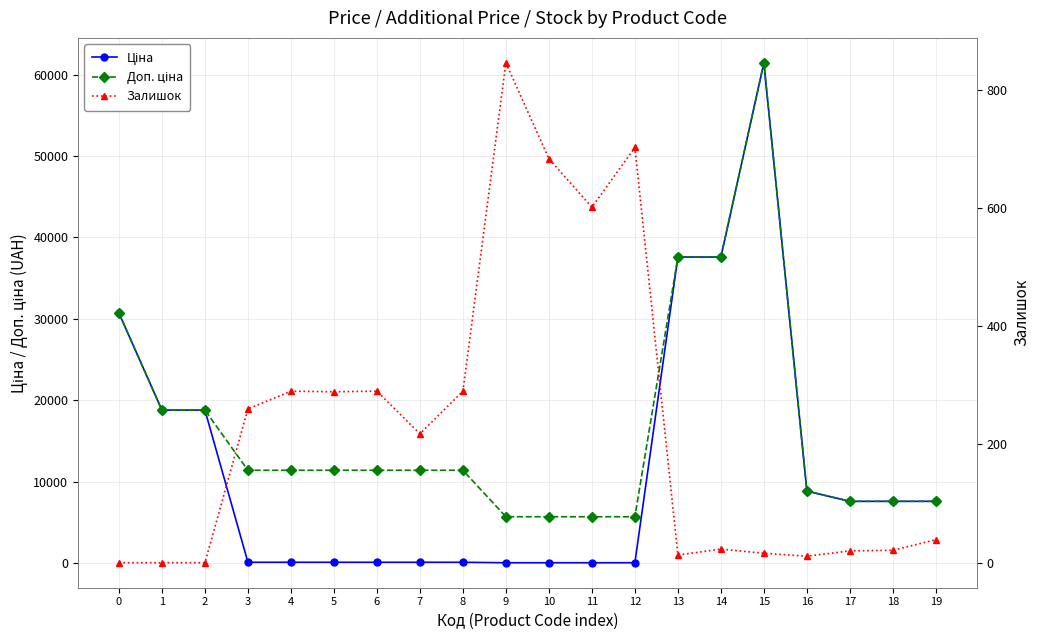

At which label does Ціна reach its minimum?

9